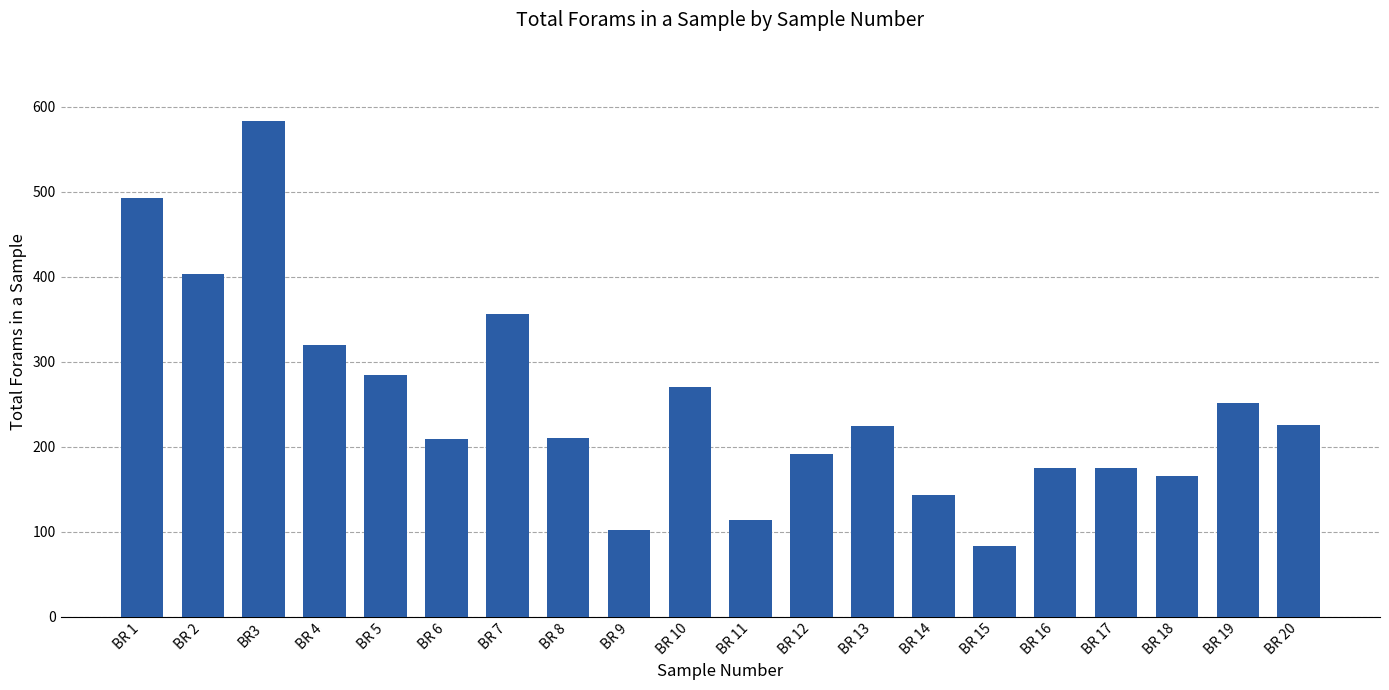

What value does the data have at BR 12?

192